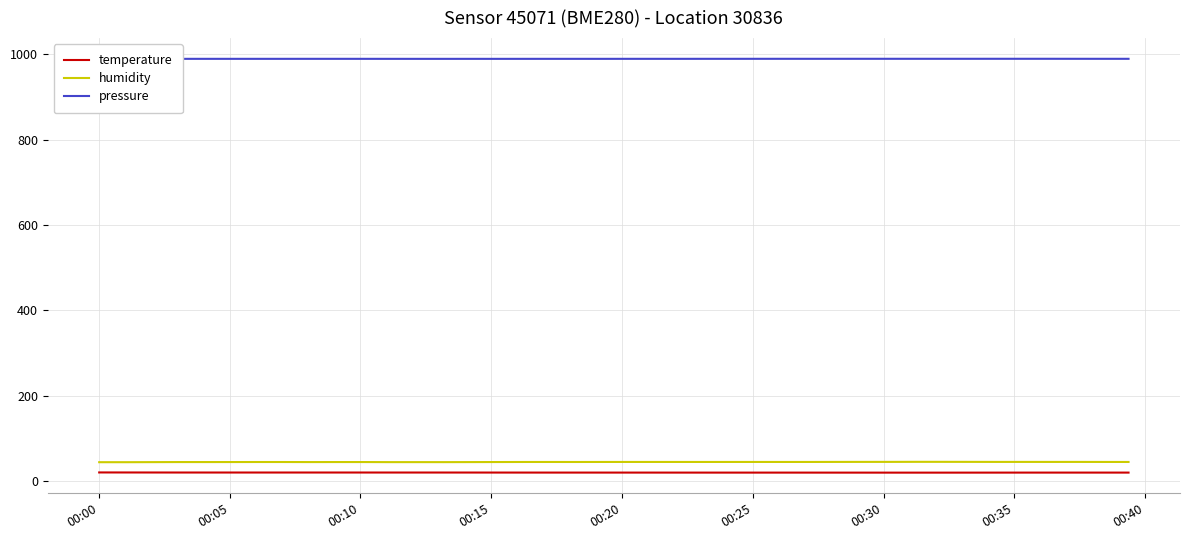

What is the value of the temperature point at the 7th from the left?

19.7